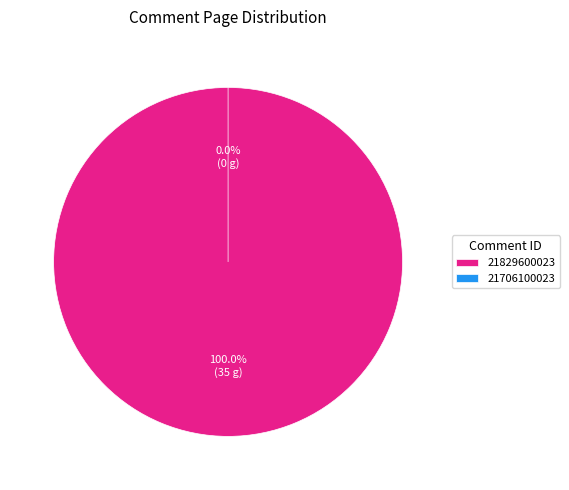

Is it true that 21706100023 is 0% of the pie?

True